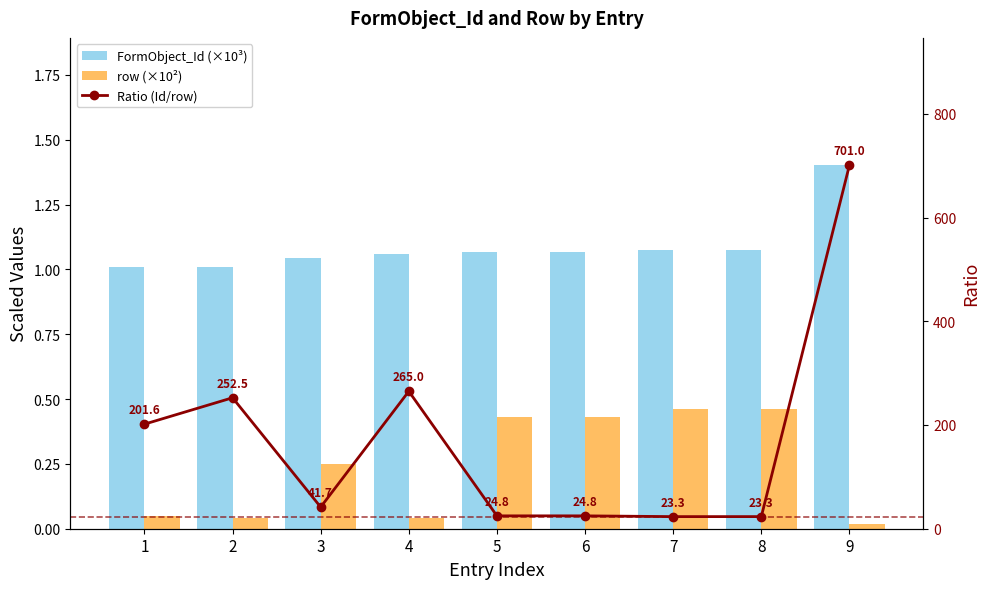

Between 9 and 8, which is larger?

9